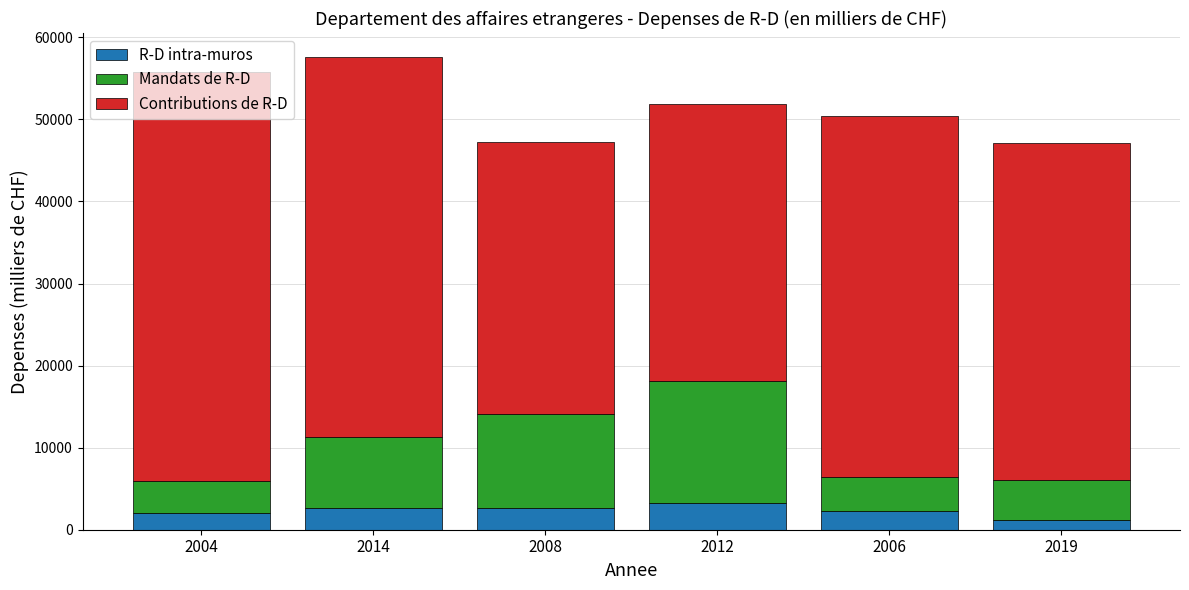

What is the highest value of the R-D intra-muros series?

3303